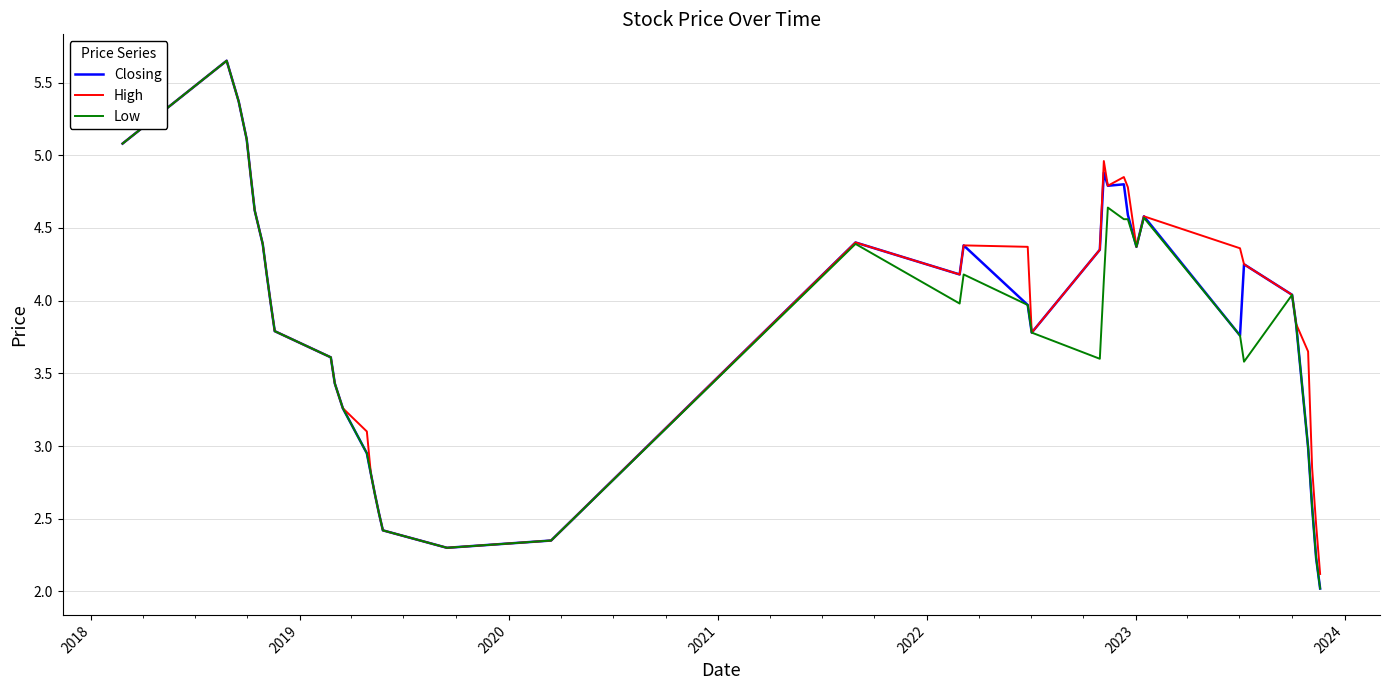

Is this an area chart (filled region under the line)?

No